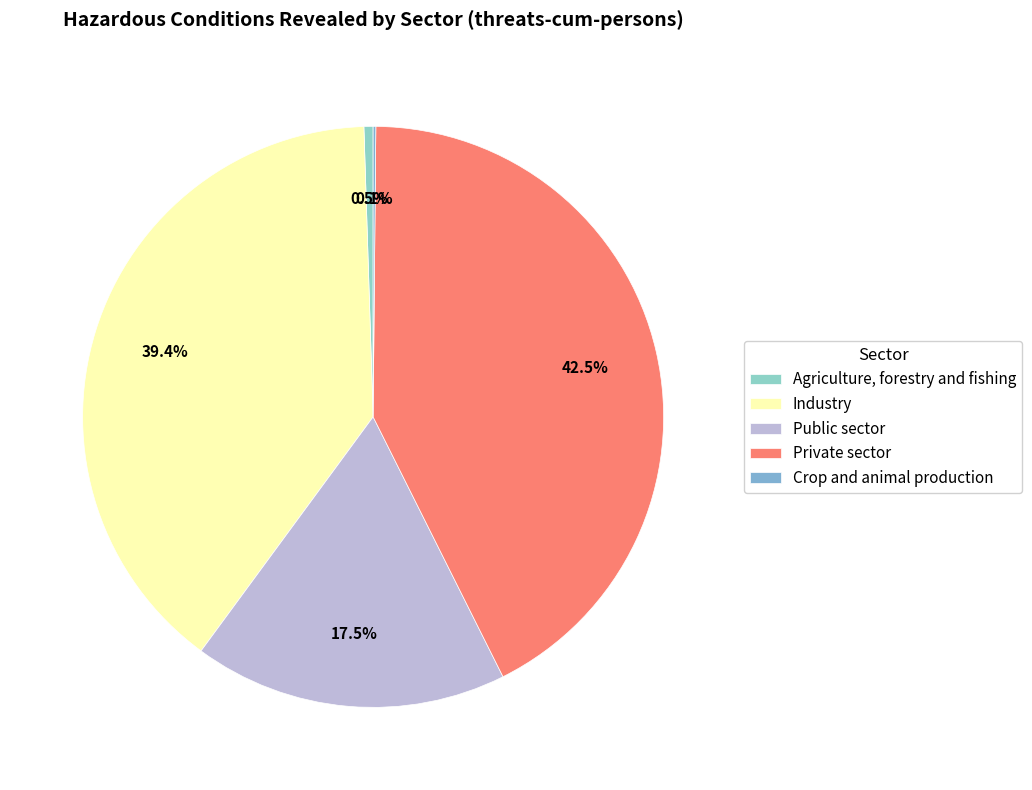

Which has a higher value, Public sector or Crop and animal production?

Public sector